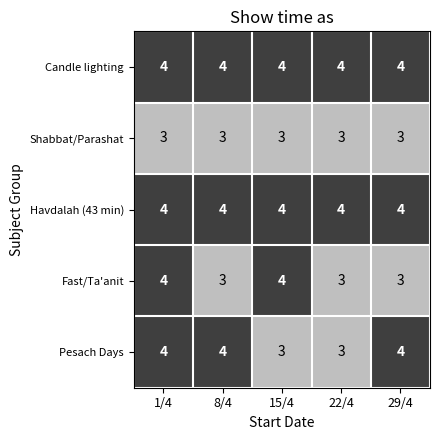

What is the minimum value shown in the chart?

3